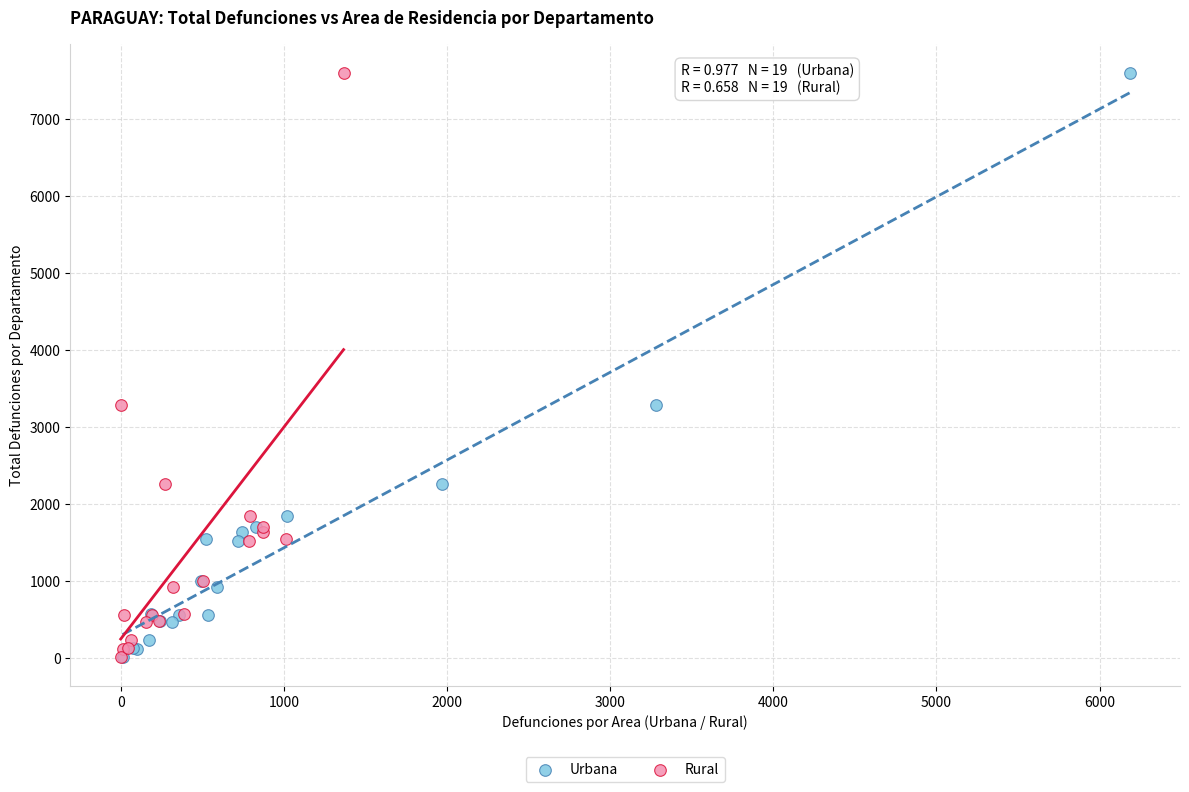

What are all the series names shown in the legend?

Urbana, Rural